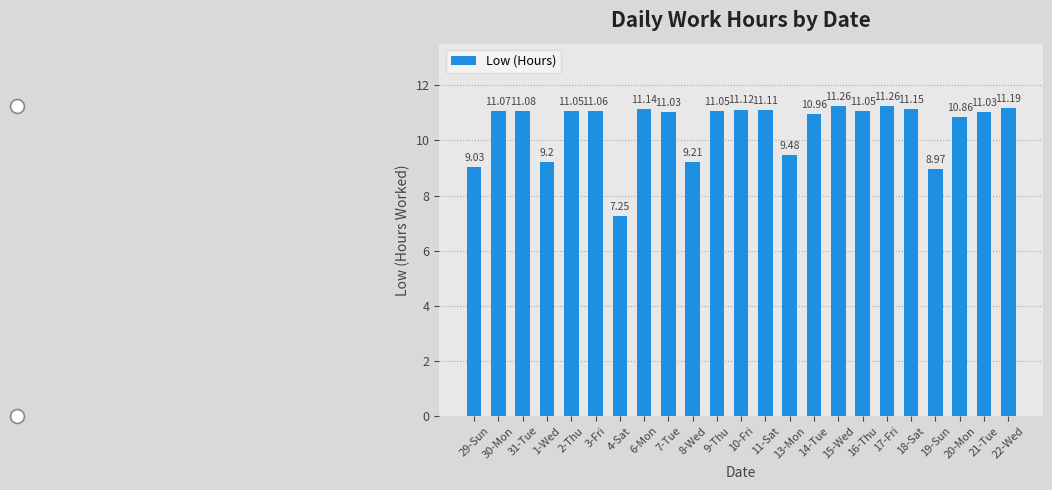

The value at 2-Thu is 19.5. True or false?

False